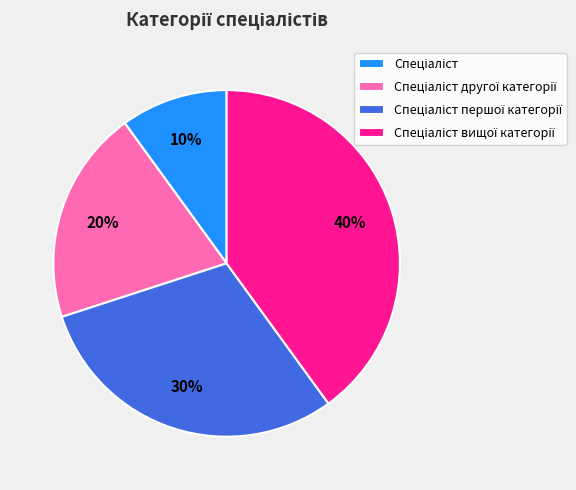

Is there any slice that represents more than half of the pie?

No